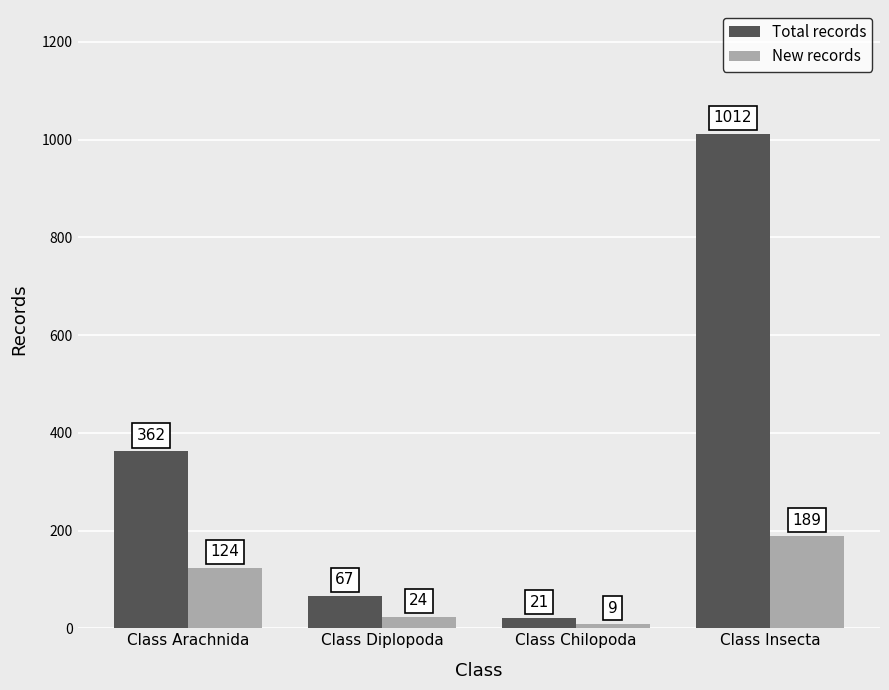

What value does the New records series have at Class Chilopoda, to the nearest 10?

10